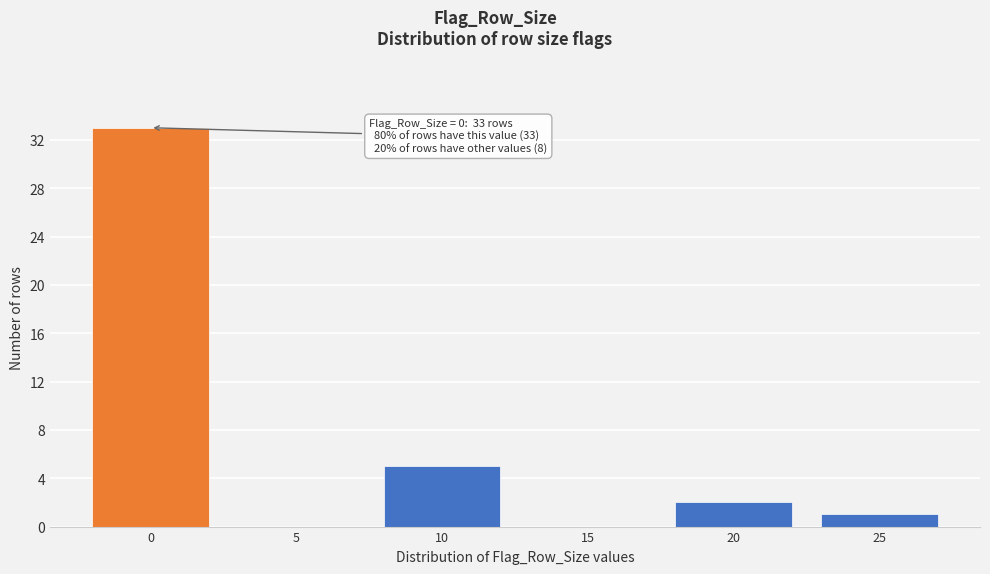

Reading left to right, extract all data points from this chart.

0=33	5=0	10=5	15=0	20=2	25=1